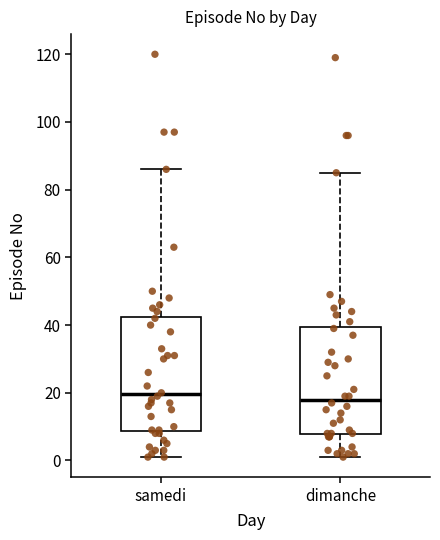

Where is the lower edge of the box for samedi on the y-axis? The values are not printed on the chart, so give them approximately, as read against the axis.

8